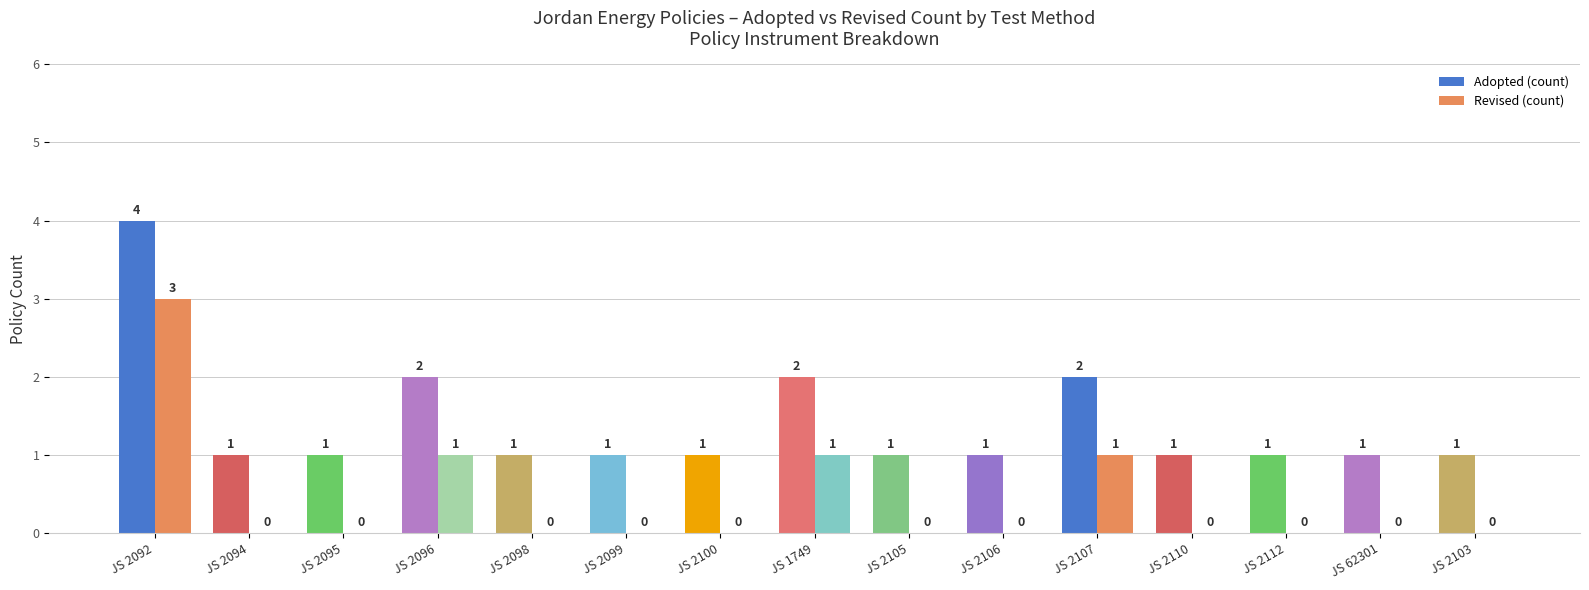

How many Adopted (count) values are between 1 and 2?

14